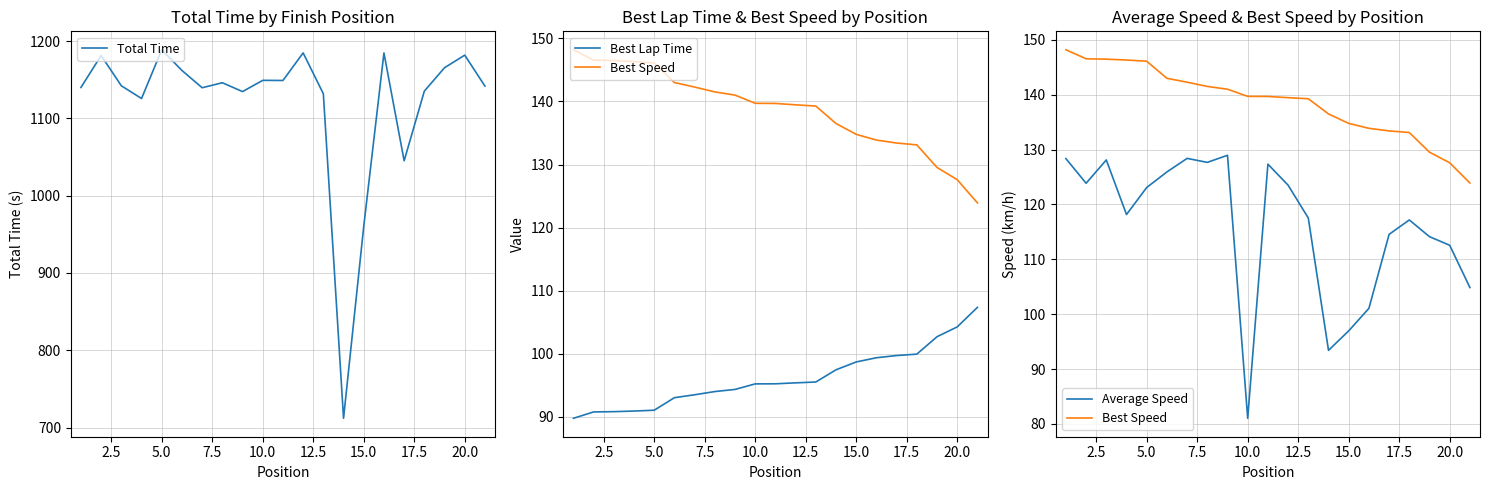

Where is Total Time nearest to the value 950?

15.0